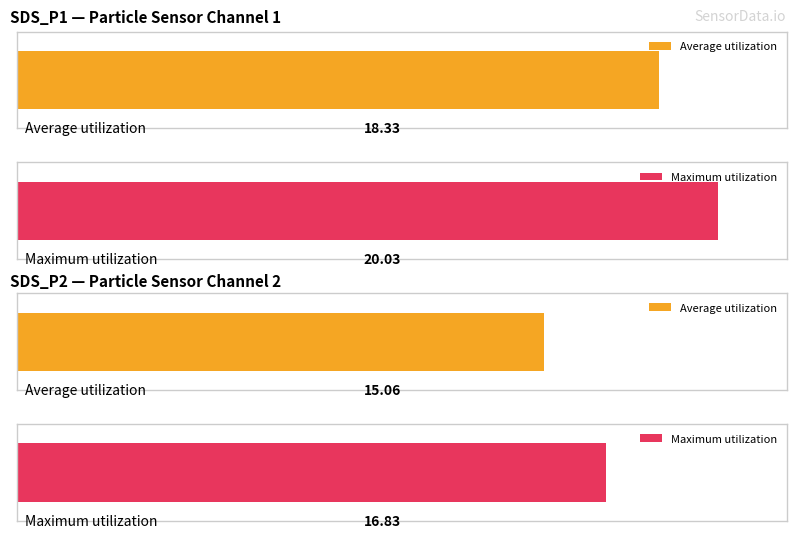

Which series has the largest range (max minus min)?

Average utilization